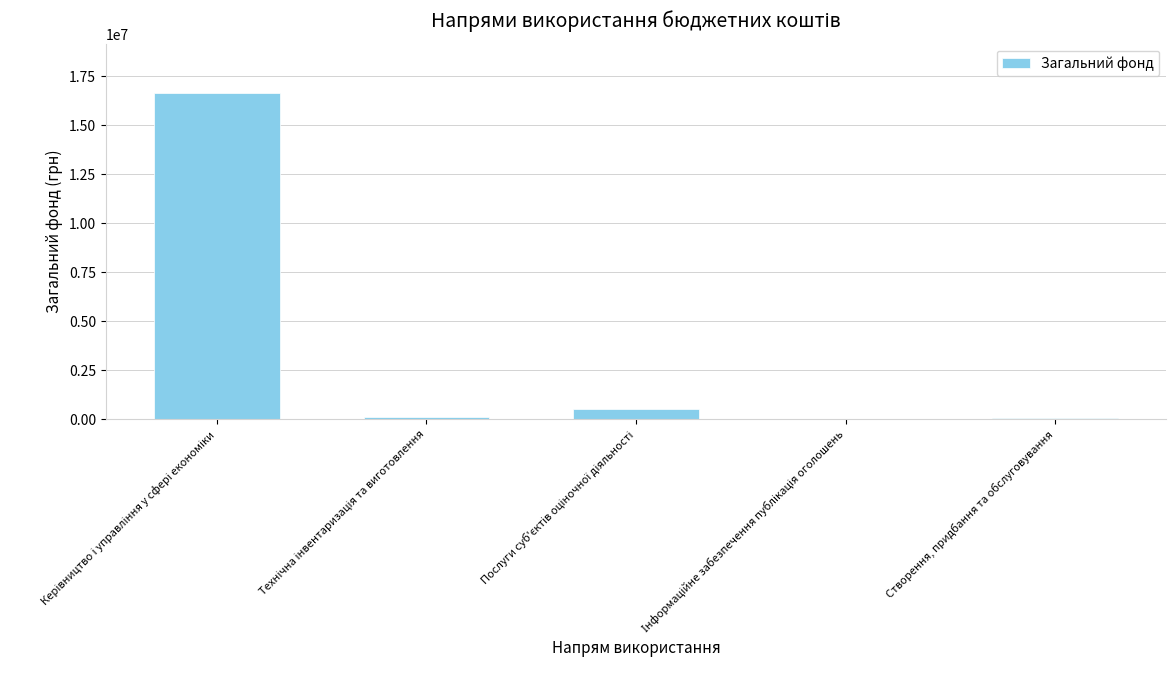

What is the sum of all values?

17372558